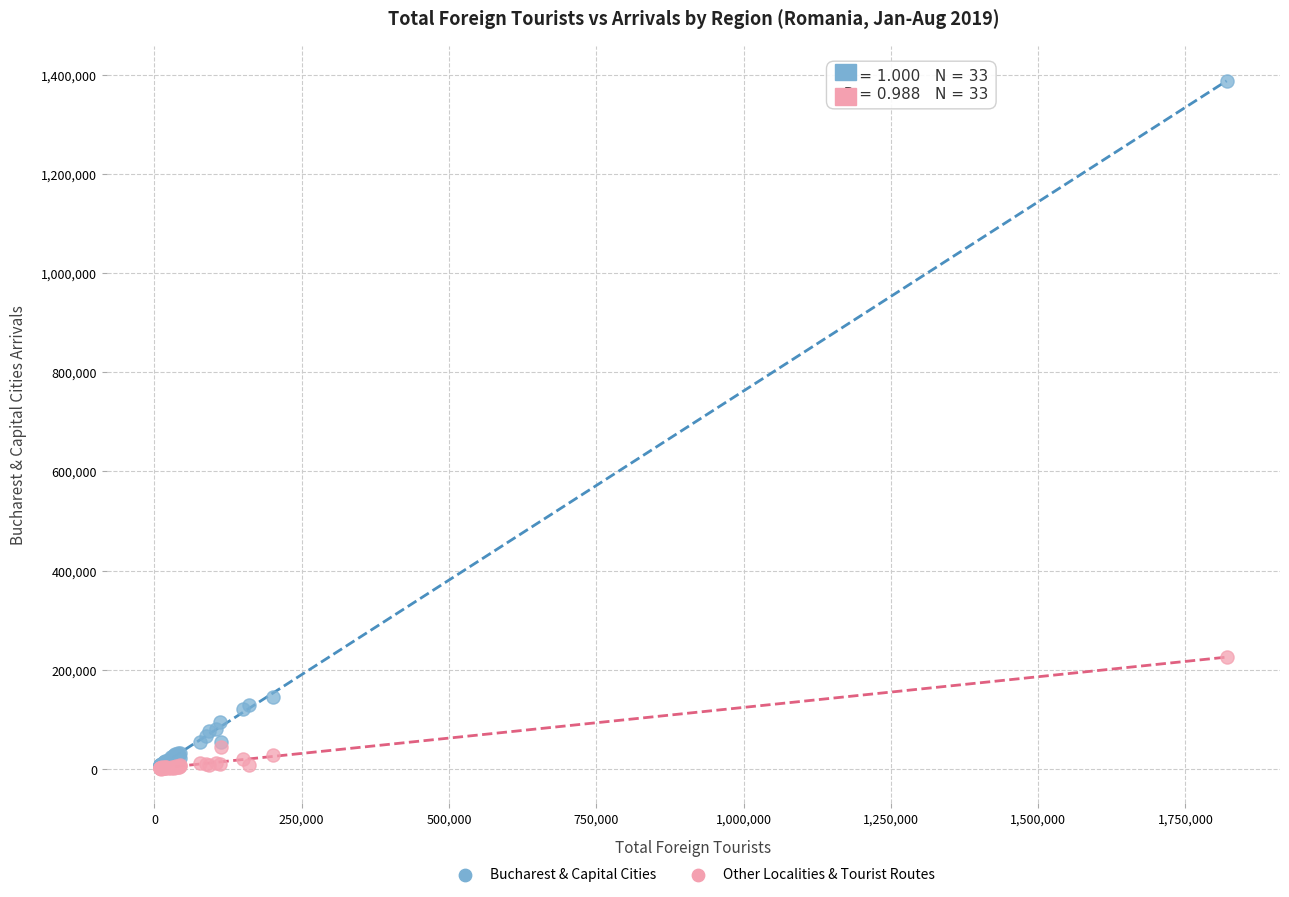

In the Bucharest & Capital Cities series, what Y value is closest to 697642?

144802